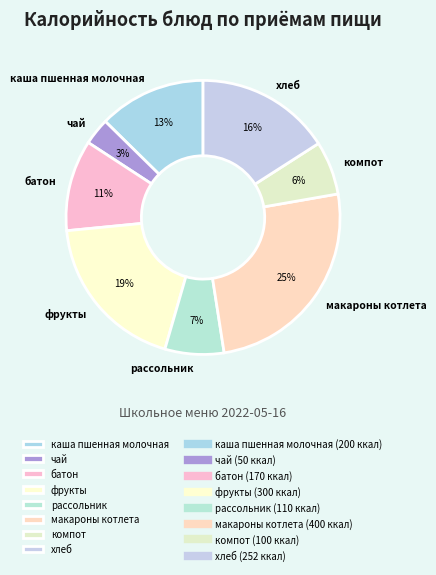

Count the number of slices in the pie.

8